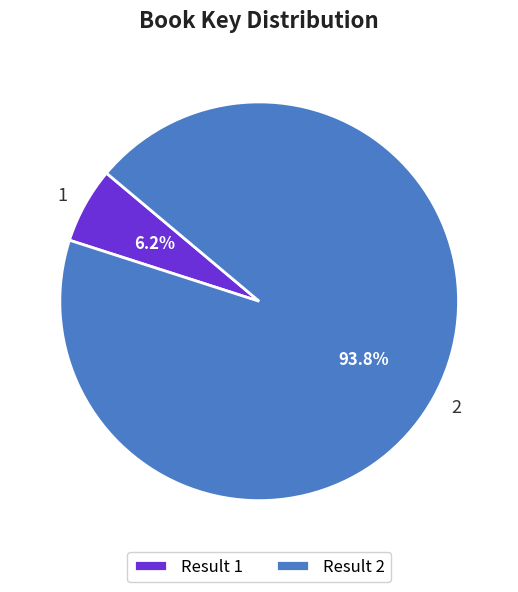

Which category accounts for the majority?

2